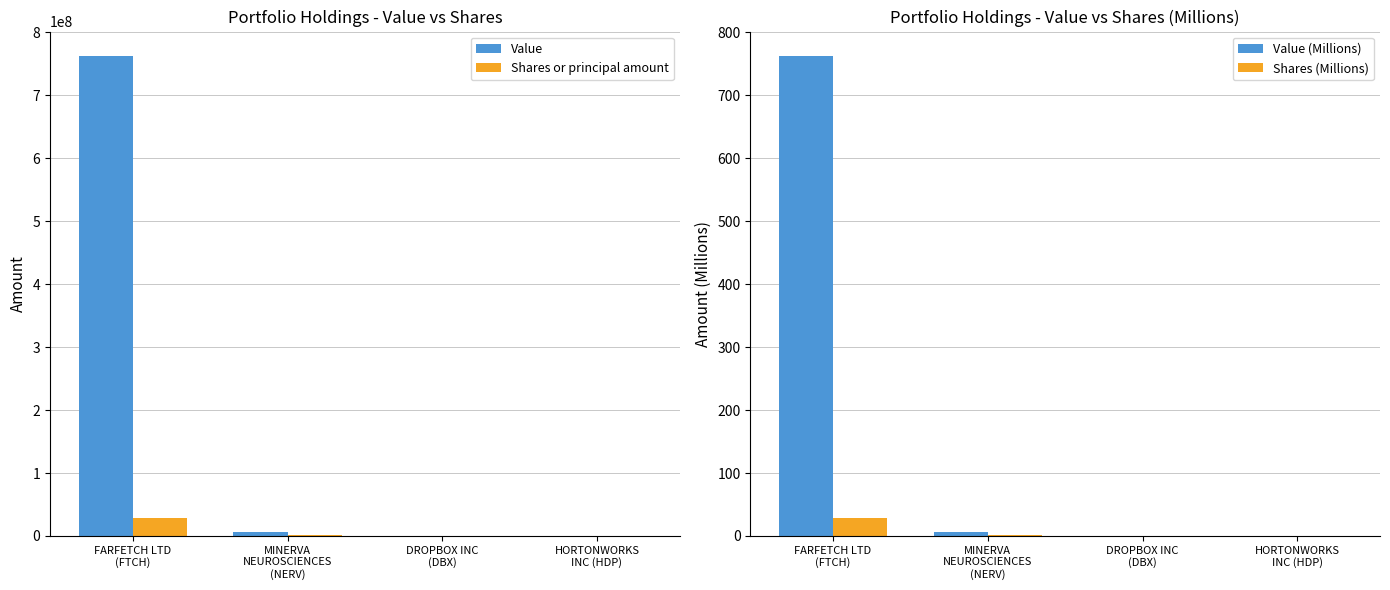

What is the average value of the Shares or principal amount series?

7322050.5